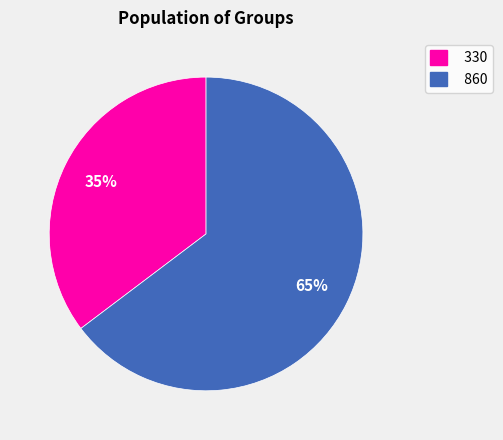

Which category has the biggest portion of the pie?

860